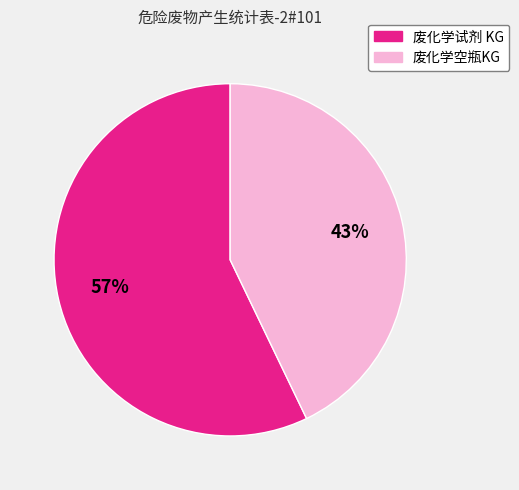

Combined, do 废化学空瓶KG and 废化学试剂 KG account for over 50%?

Yes